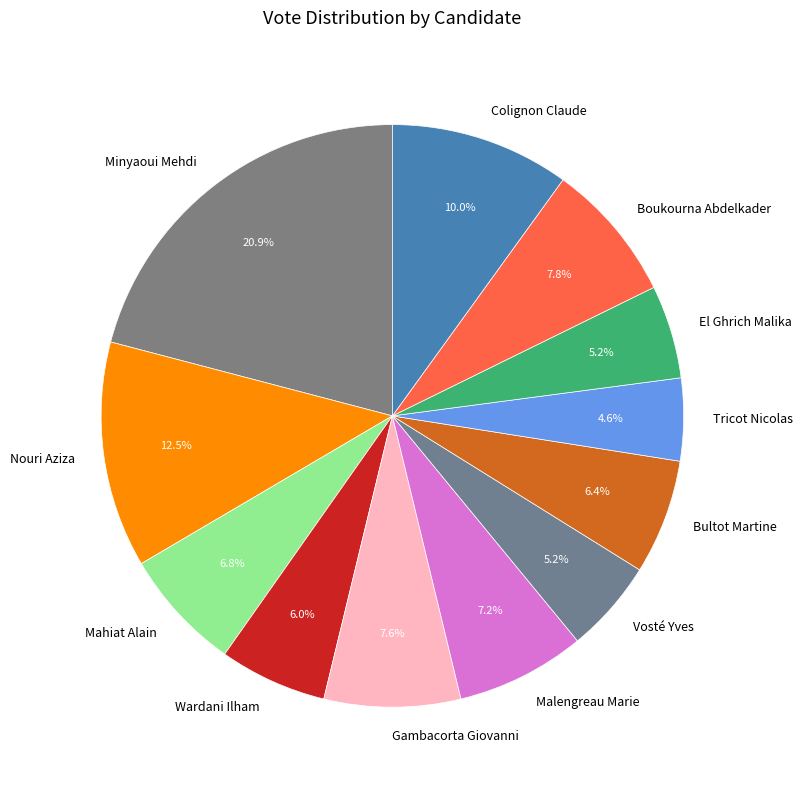

Which category has the biggest portion of the pie?

Minyaoui Mehdi